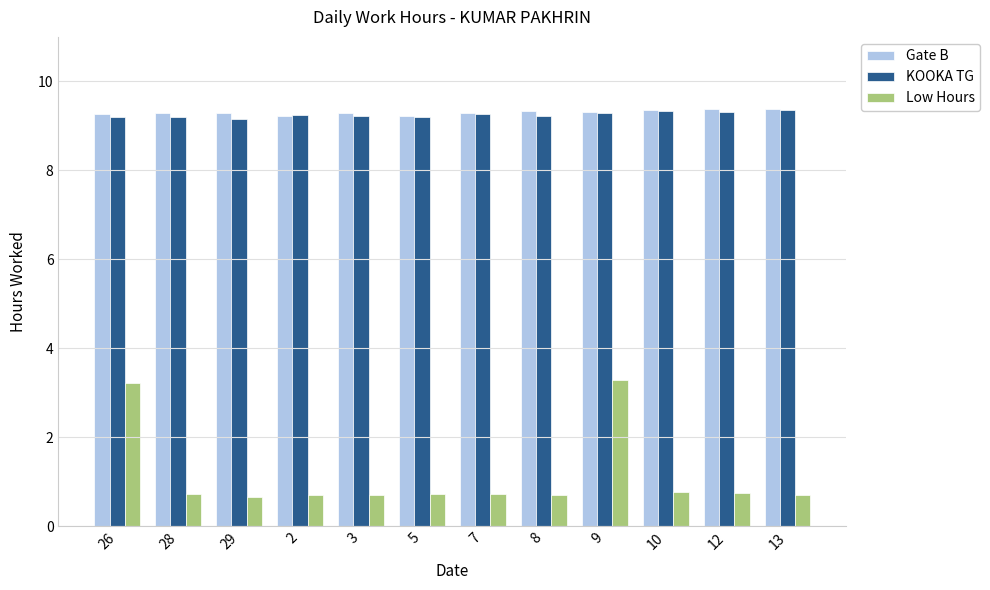

How many groups of bars are there?

12